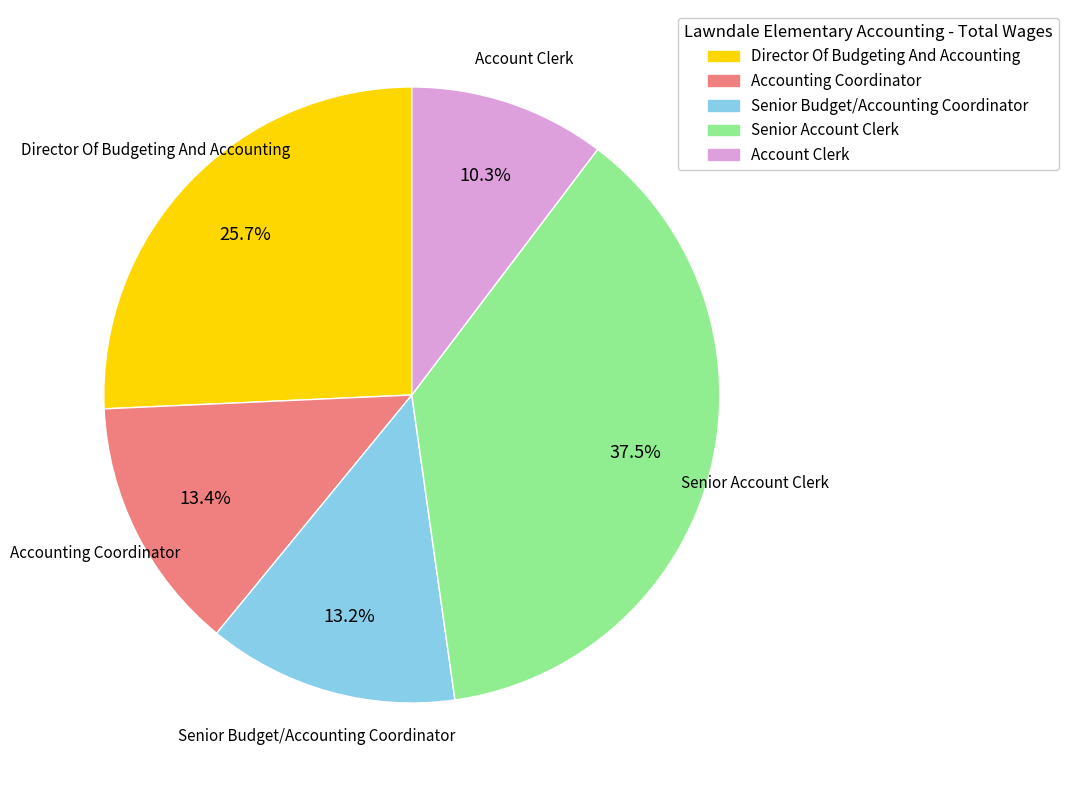

Is it true that Director Of Budgeting And Accounting is 37% of the pie?

False